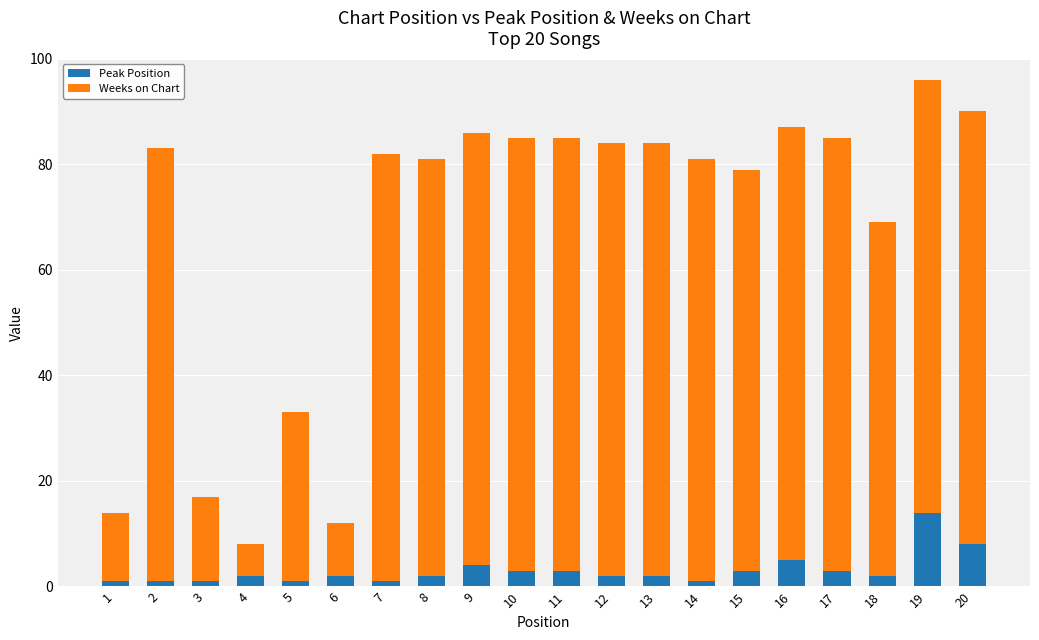

The Peak Position series shows 5 at 16. True or false?

True